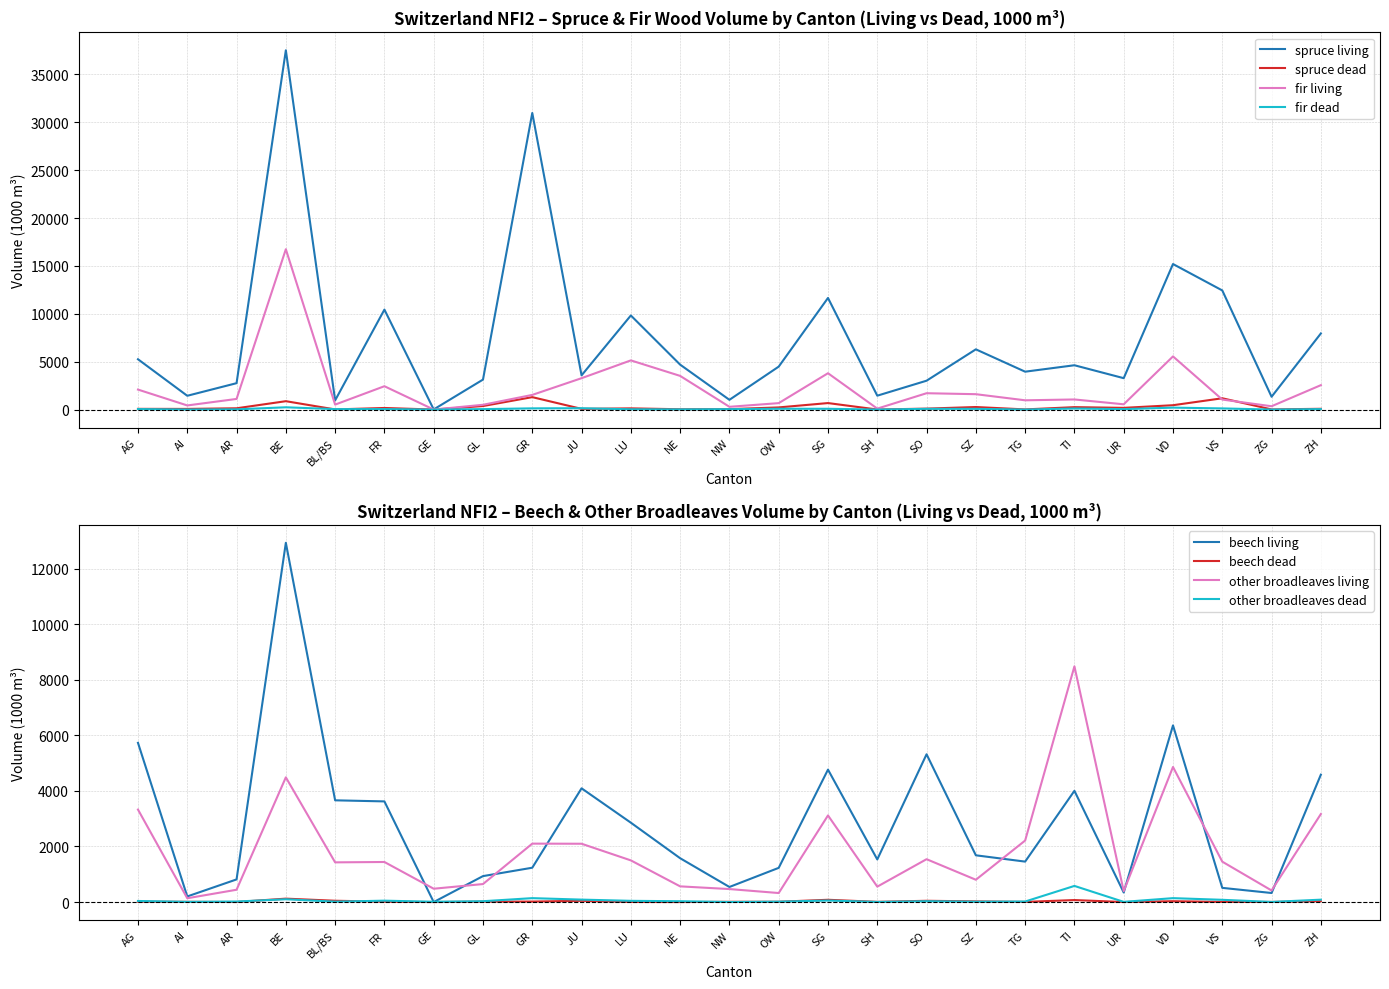

The spruce living series shows 4483 at OW. True or false?

True